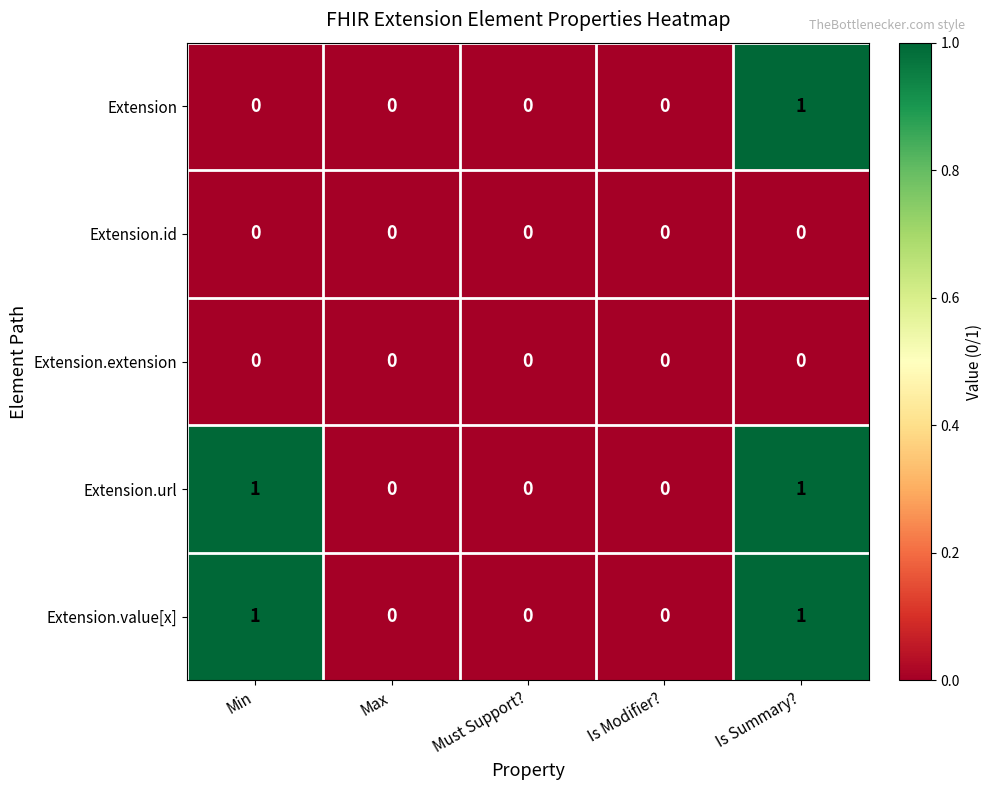

Is it true that Extension.value[x] equals 0 at Is Modifier??

True